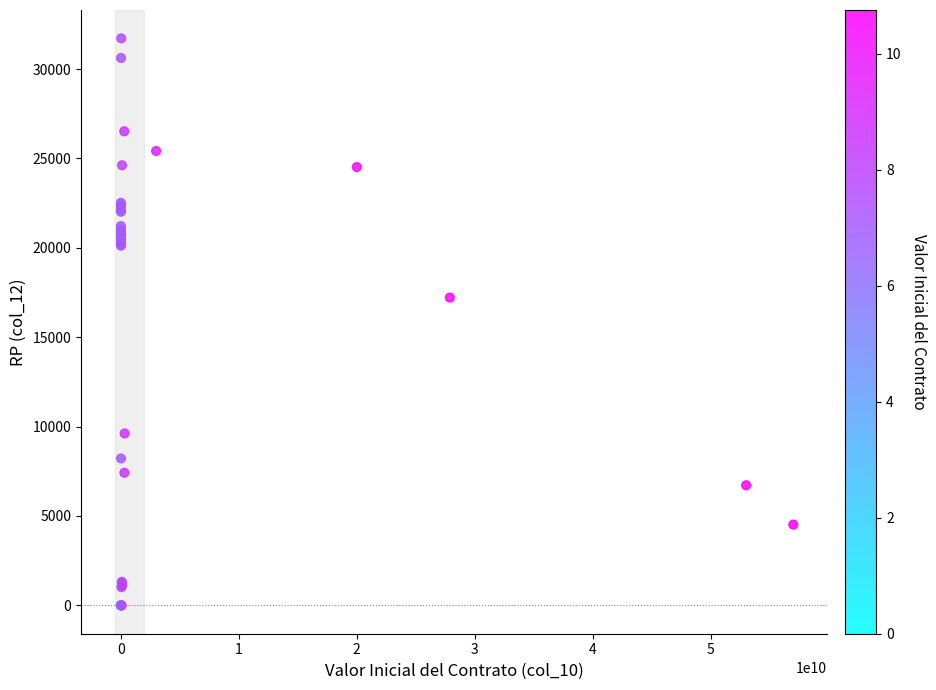

What Y value in the scatter plot is closest to 15859?

17219